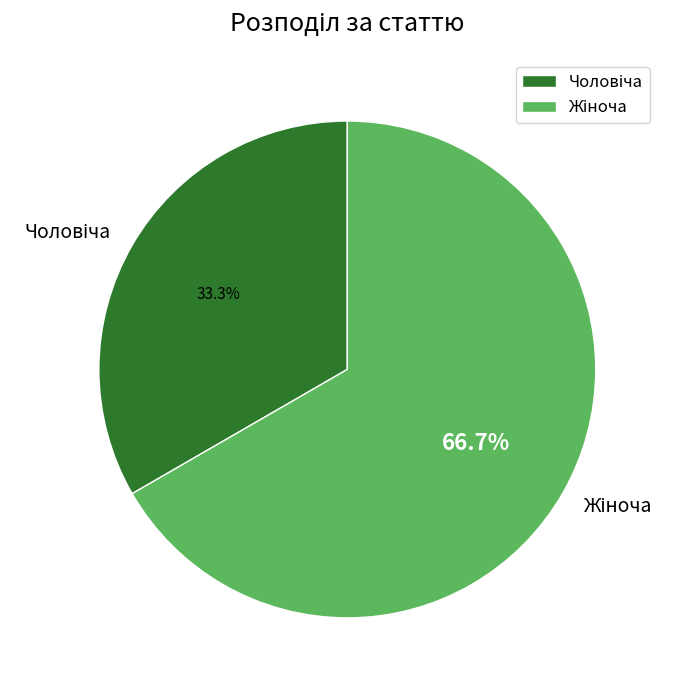

Is there a majority slice in this chart?

Yes